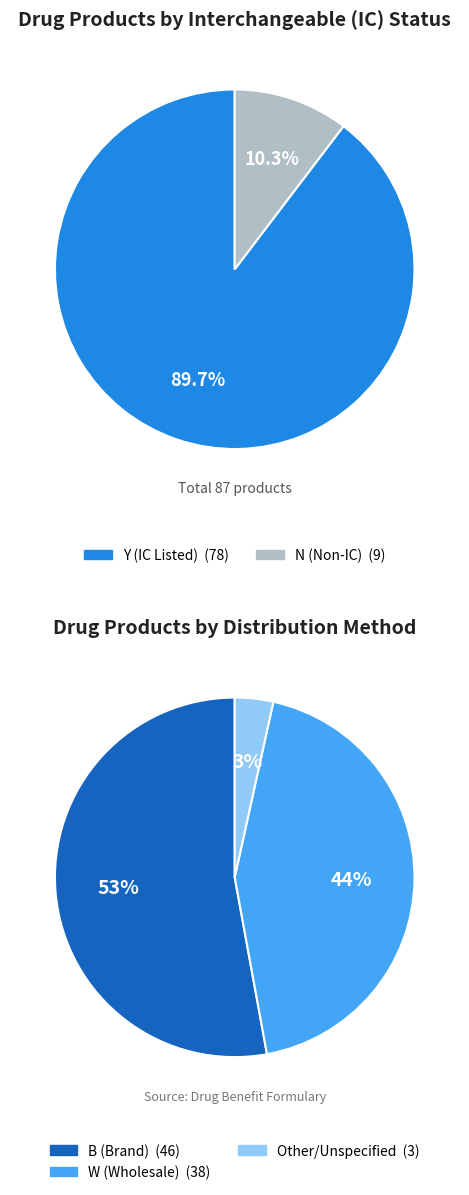

Is it true that 750 MG TABLET (APO) is 5% of the pie?

False